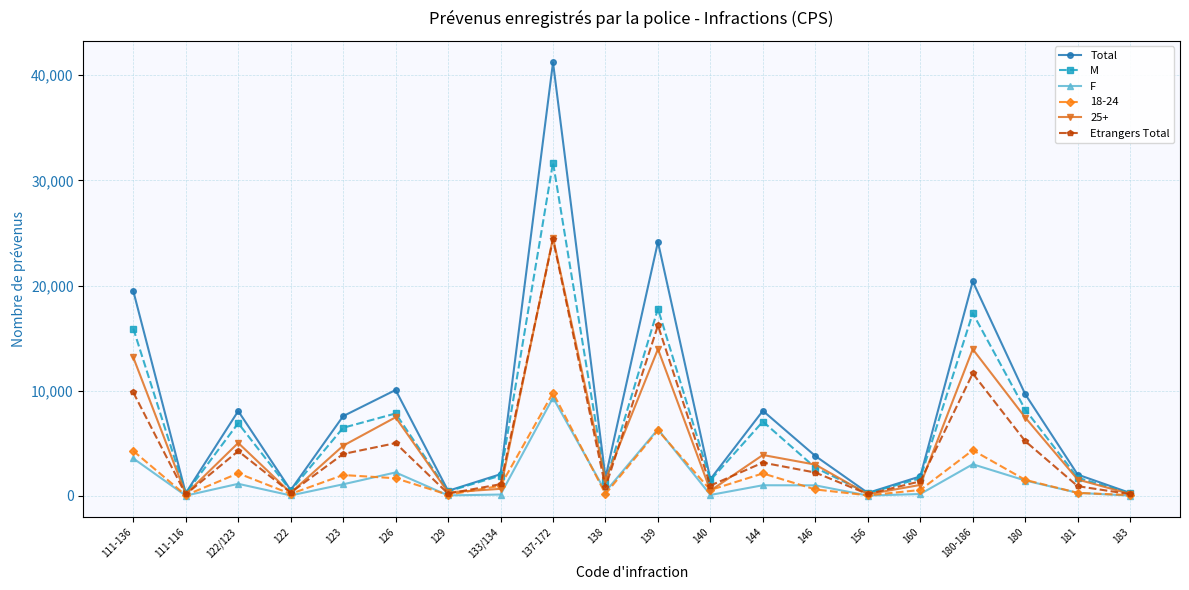

At which category does Total reach its first local valley?

111-116